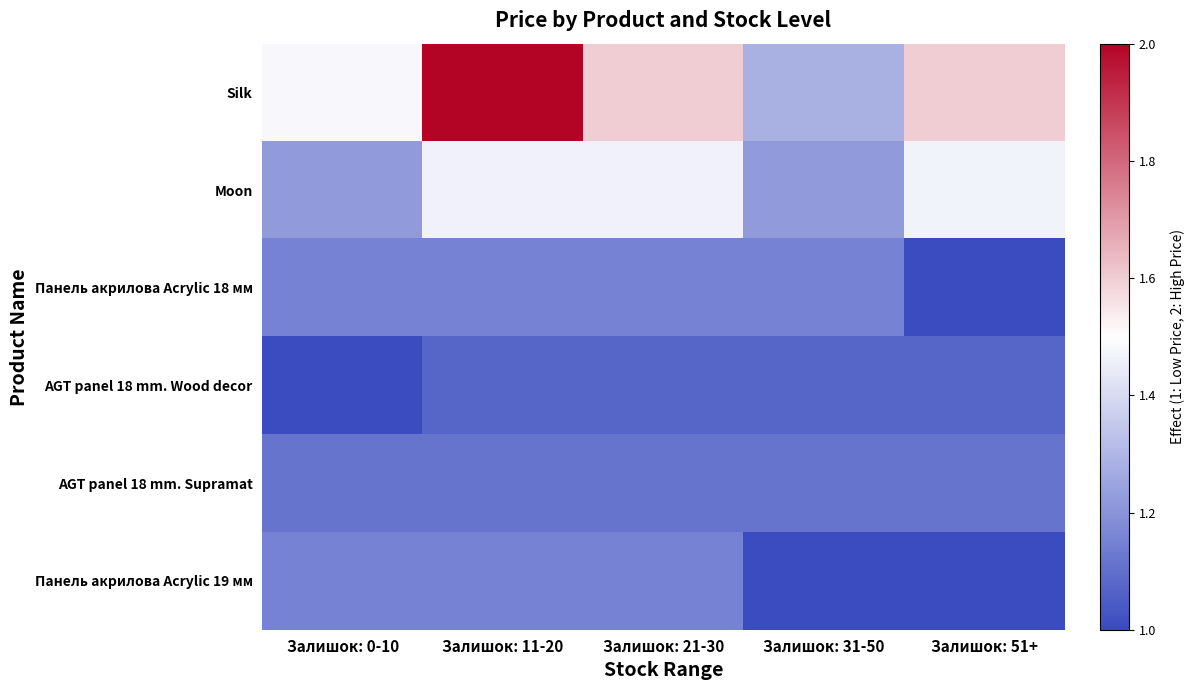

At which category is the sum across all series the highest?

Залишок: 11-20